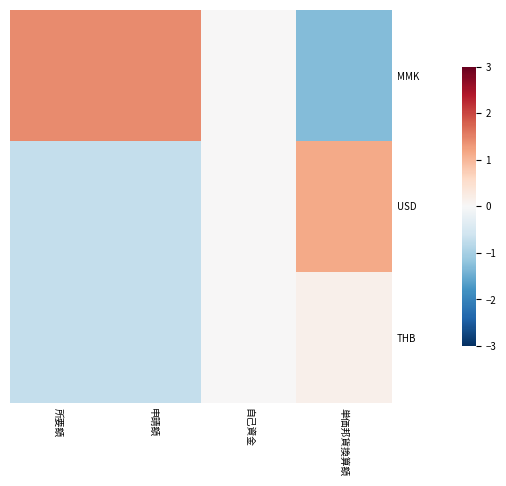

Between 自己資金 and 申請額, which is larger?

申請額